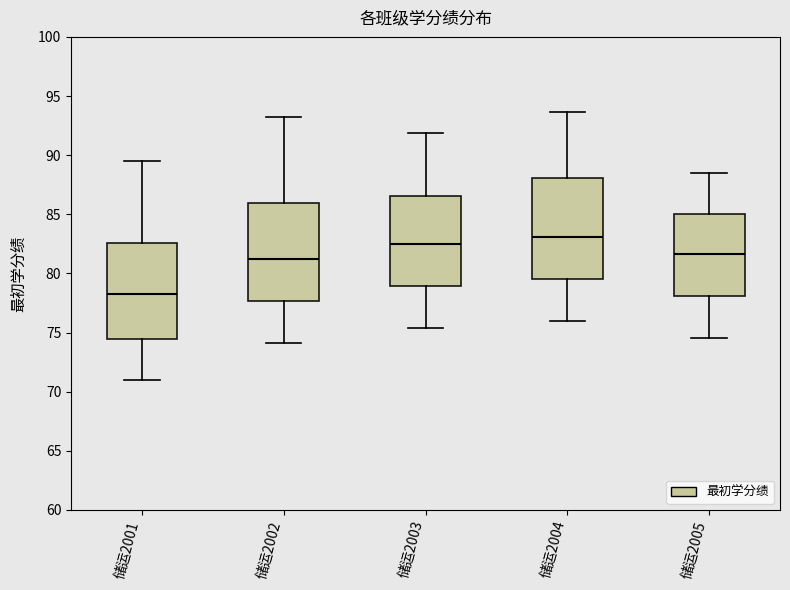

Which box's median line is the lowest?

储运2001